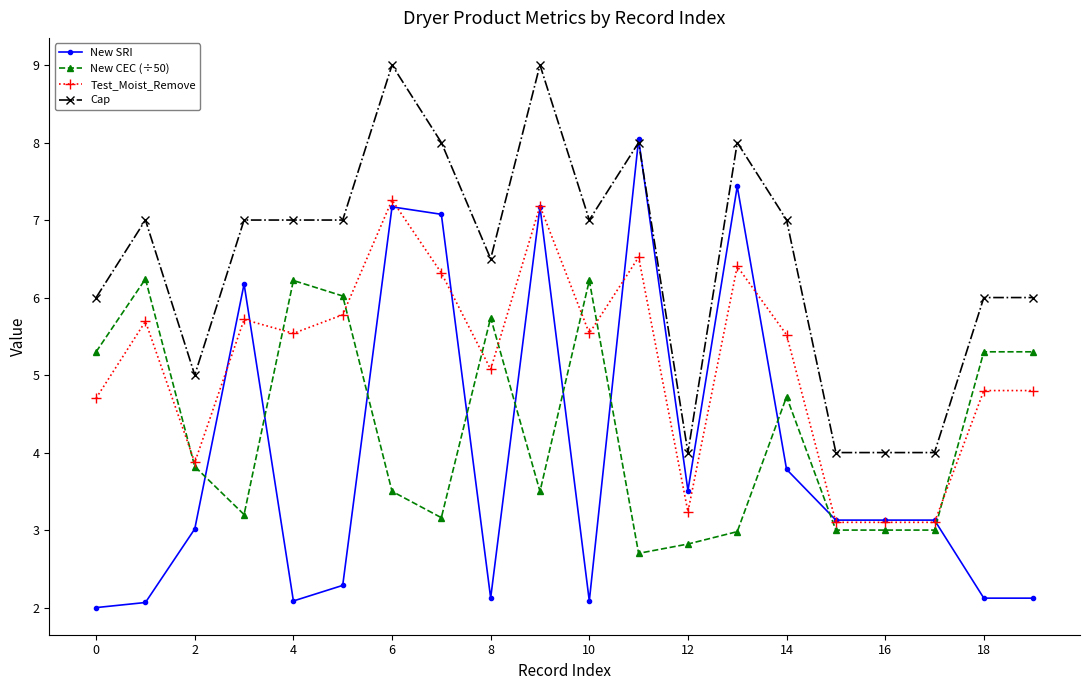

How many lines are shown in the chart?

4